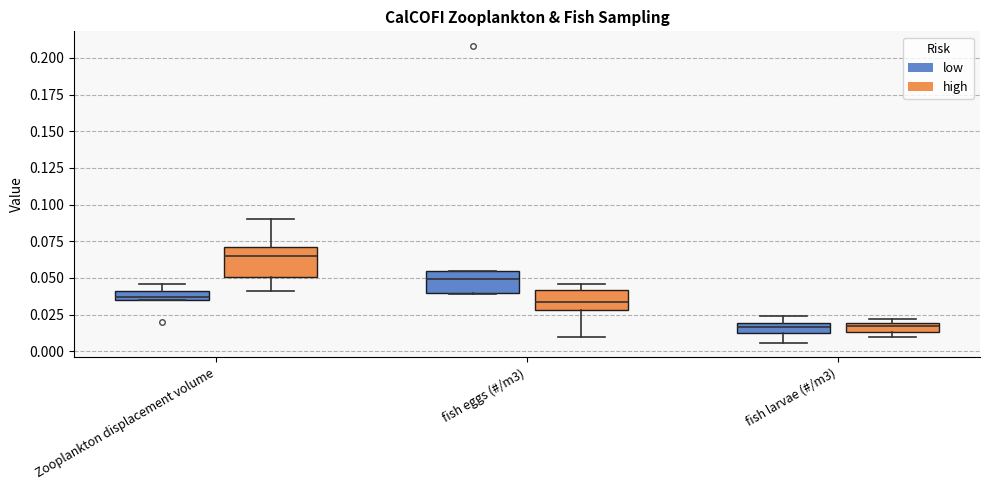

Where is the lower edge of the box for Zooplankton displacement volume (low) on the y-axis? The values are not printed on the chart, so give them approximately, as read against the axis.

0.035